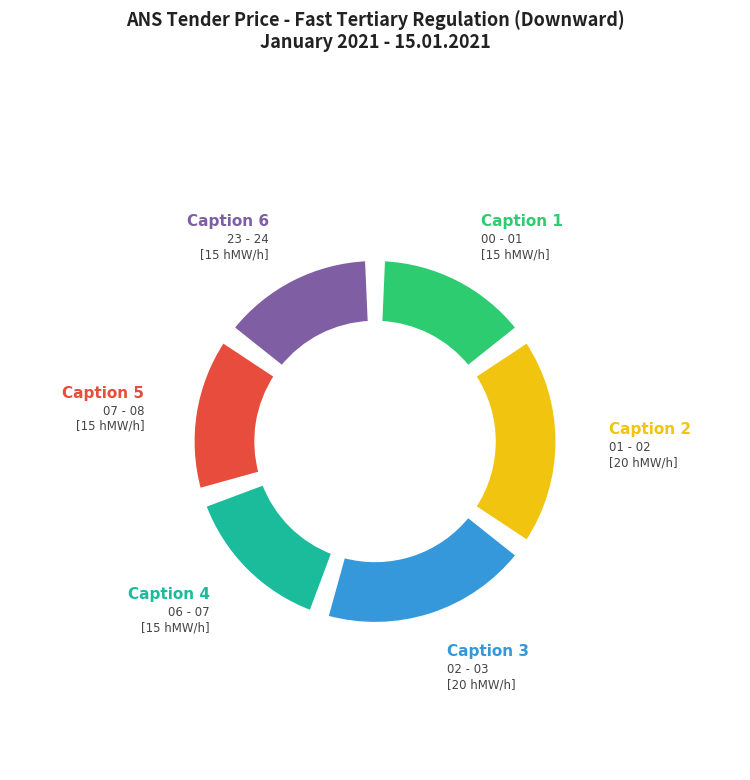

The 07 - 08 slice represents 5% of the pie. True or false?

False